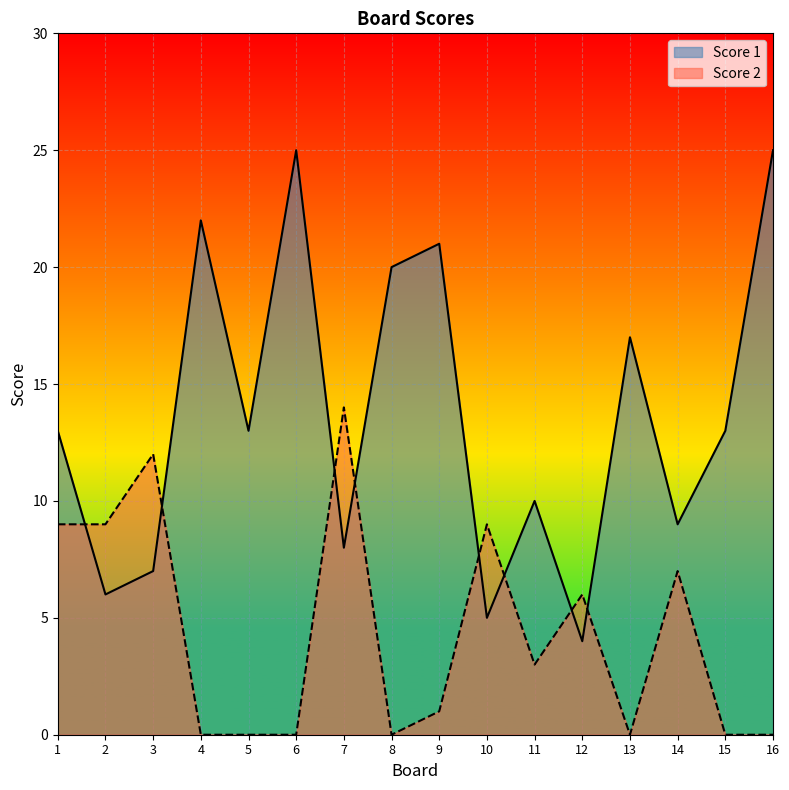

List the labels in order of Score 2 value, smallest first.

4, 5, 6, 8, 13, 15, 16, 9, 11, 12, 14, 1, 2, 10, 3, 7